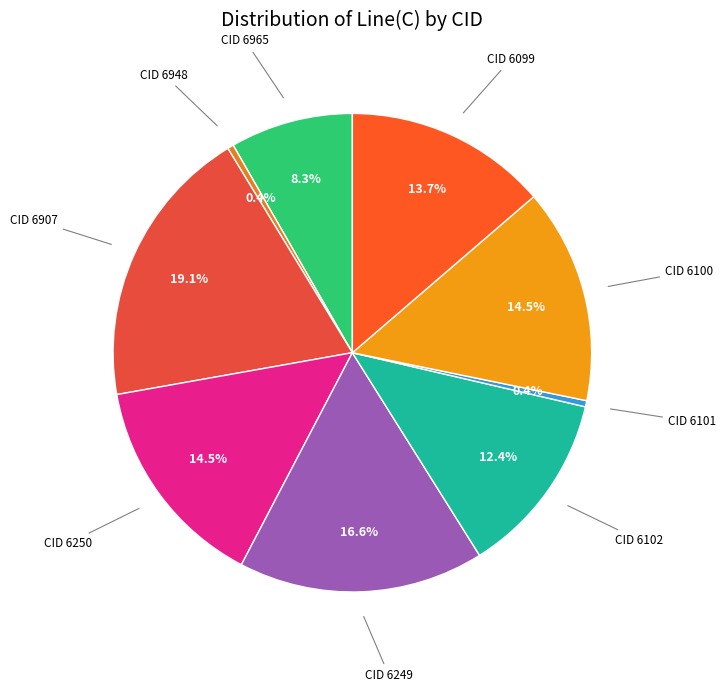

Rank the categories by value from highest to lowest.

6907, 6249, 6250, 6100, 6099, 6102, 6965, 6948, 6101